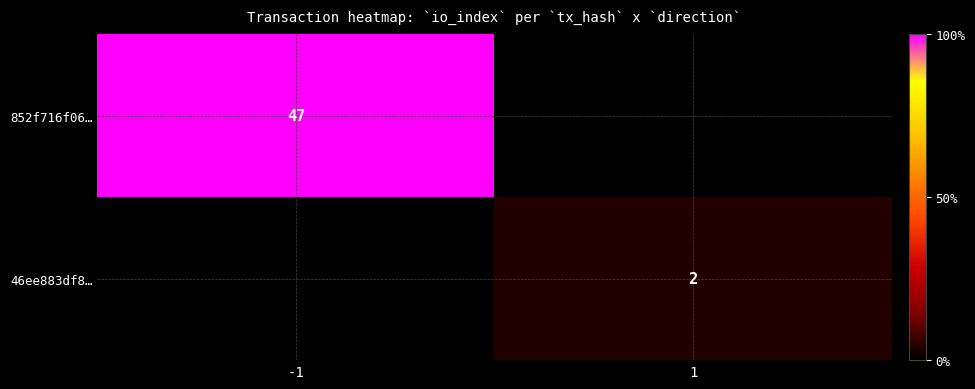

Is it true that 46ee883df8… equals 2 at 1?

True